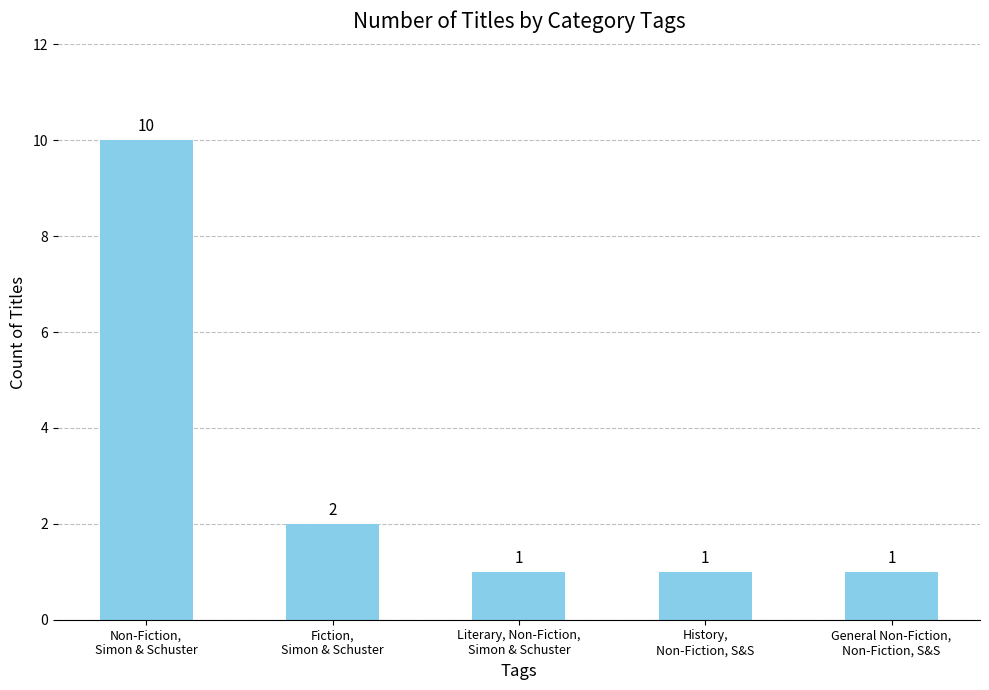

What is the label of the 2nd bar from the left?

Fiction,
Simon & Schuster